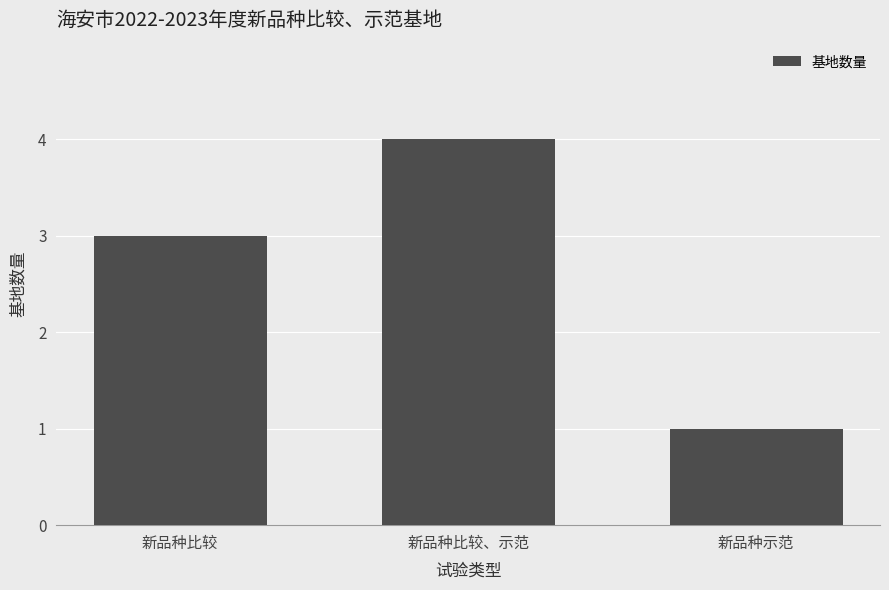

True or false: the data shows 1 at 新品种比较.

False